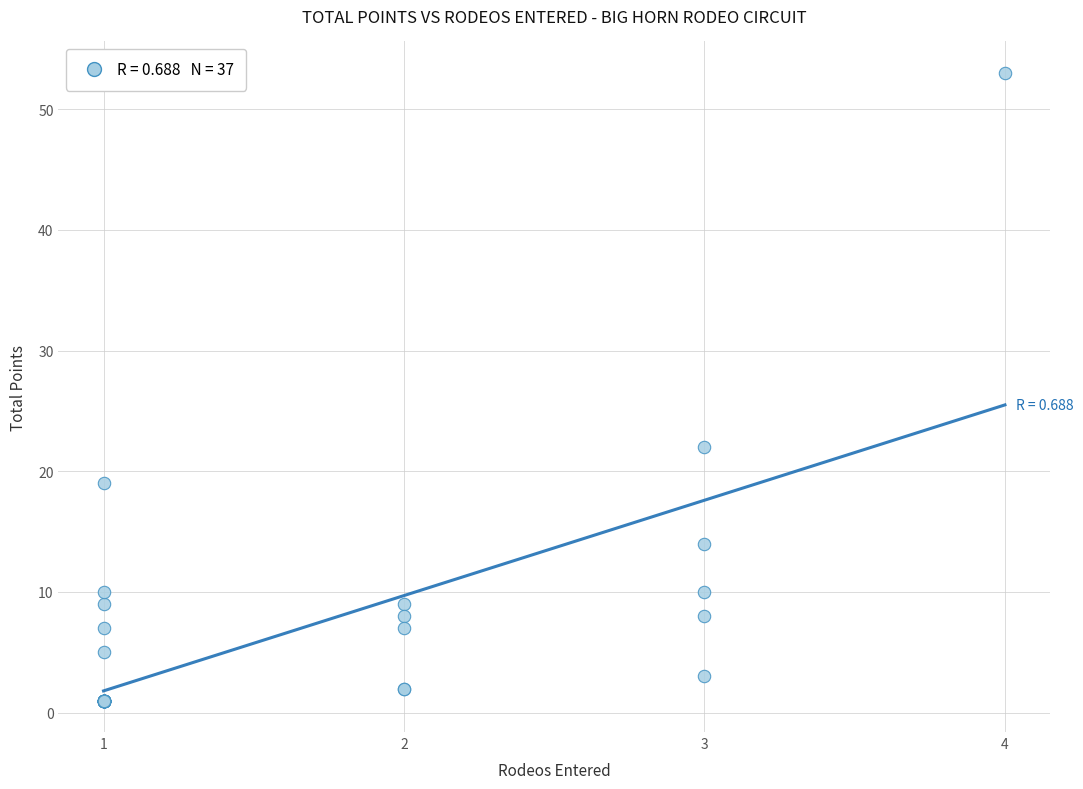

What Y value in the scatter plot is closest to 27?

22